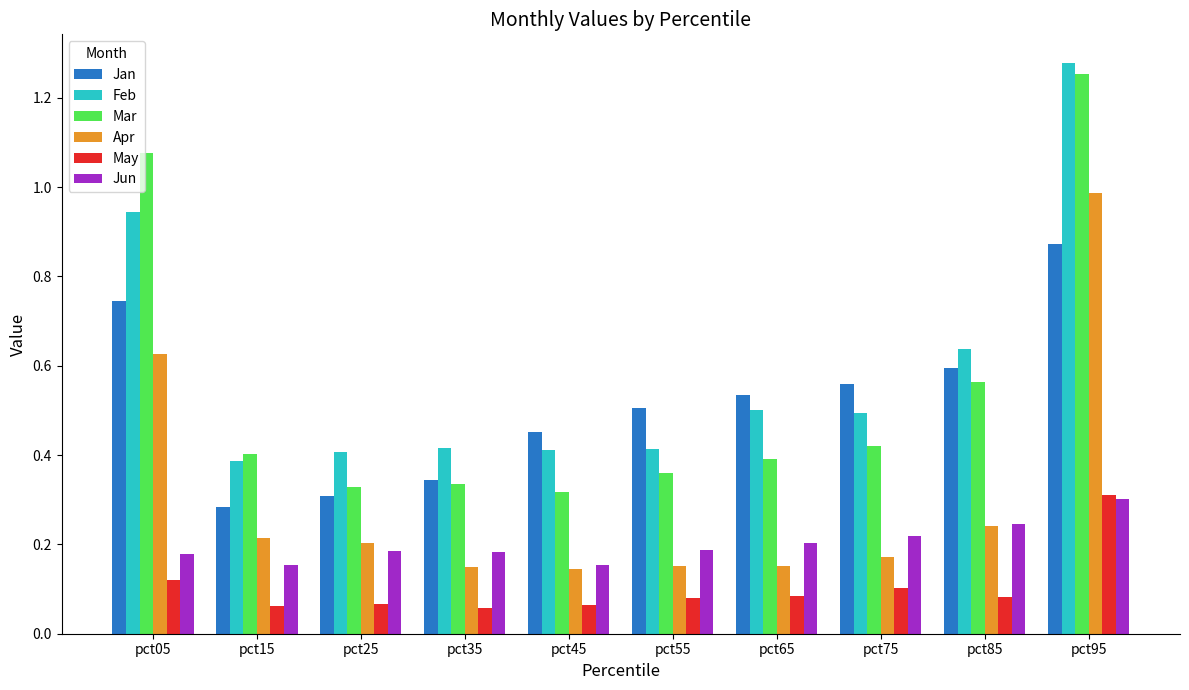

True or false: Jun has a value of 0.1 at pct65.

False